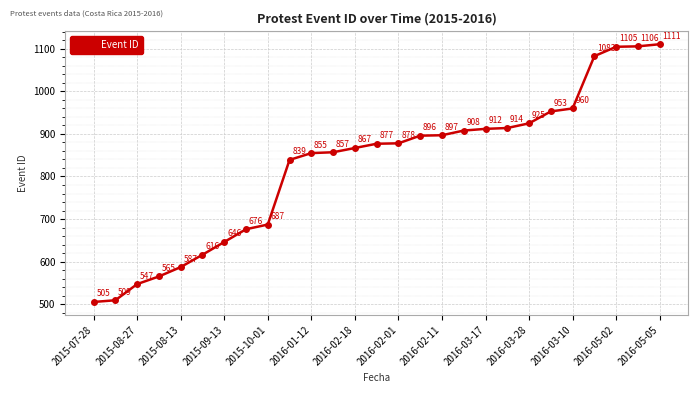

True or false: the data has more than 2 interior local peaks.

False